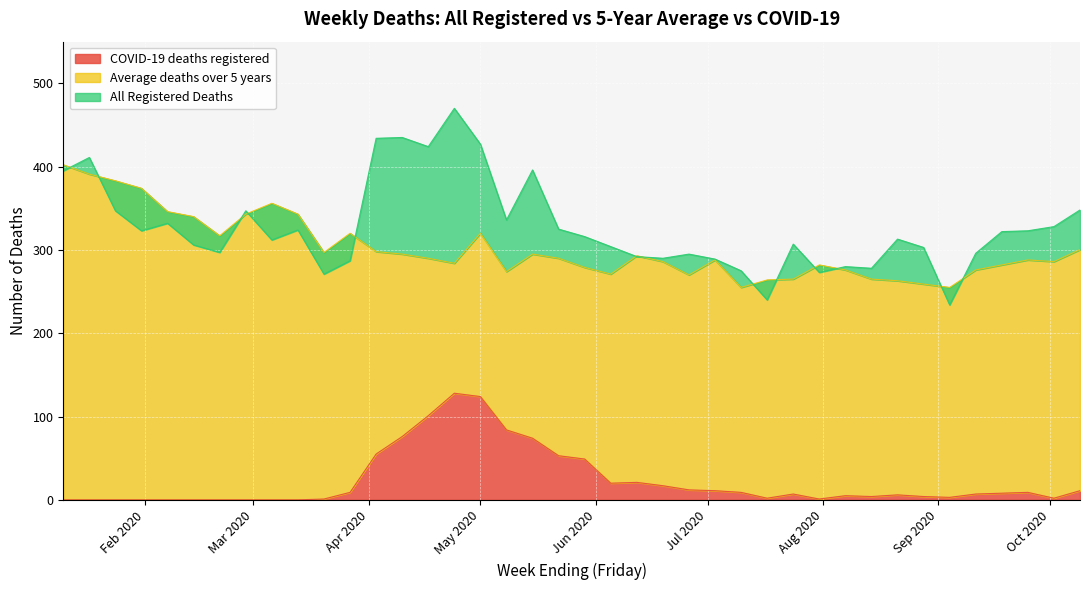

Which series changed the most between 2020-03-27 and 2020-09-18?

Average deaths over 5 years